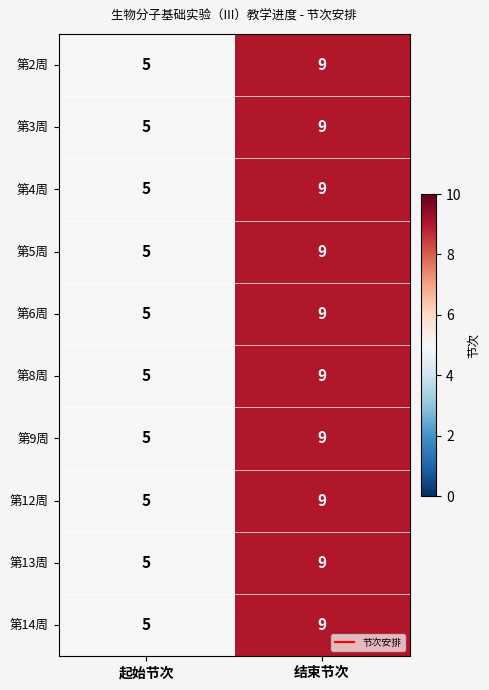

How many series are shown in this chart?

10